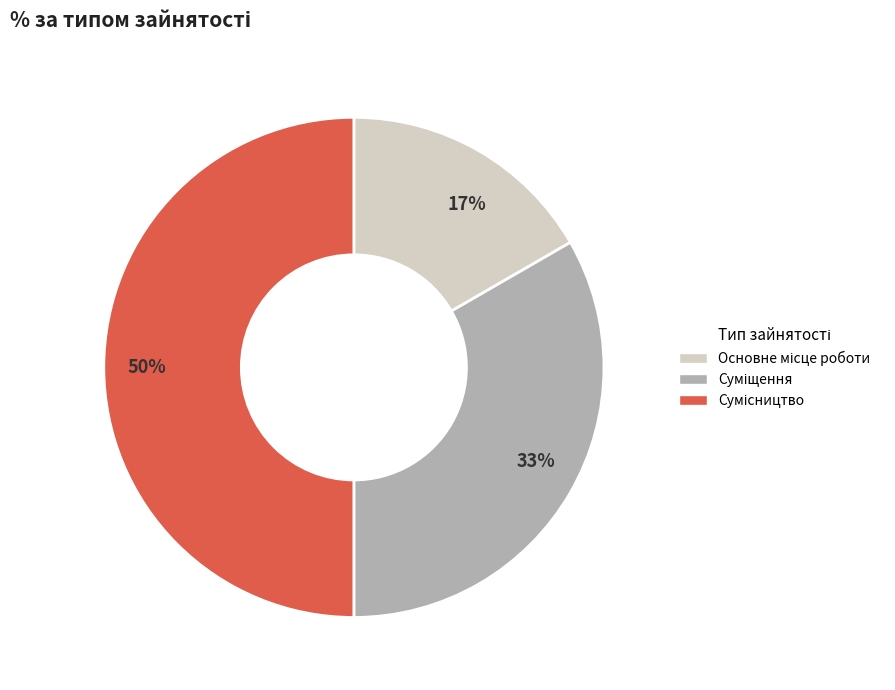

The 50% slice represents 60% of the pie. True or false?

False